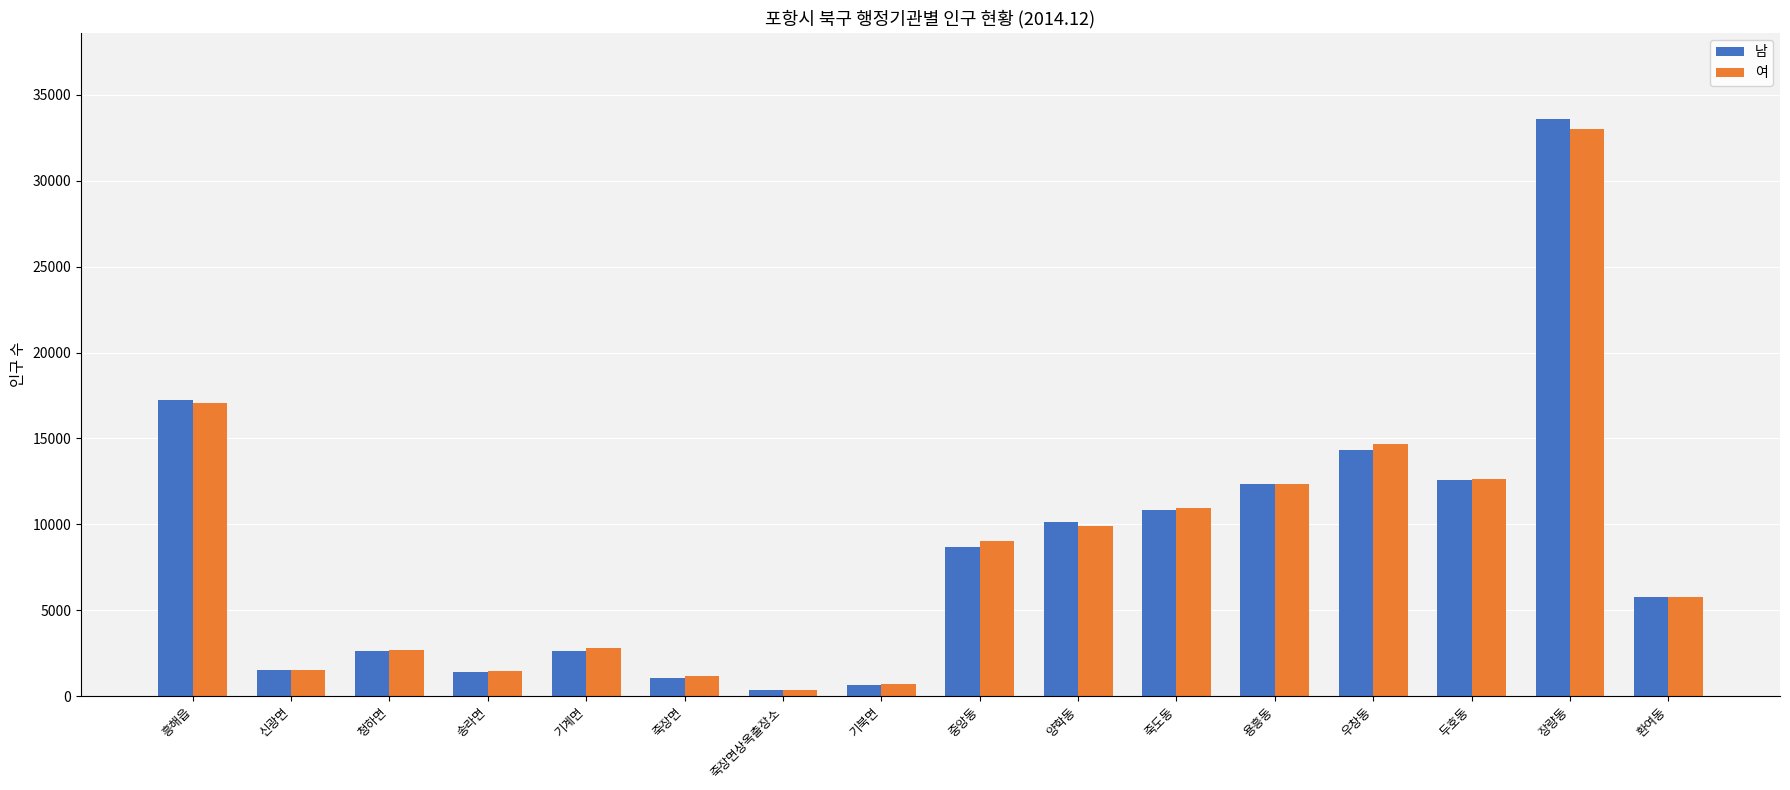

How many bars are there in each group?

2